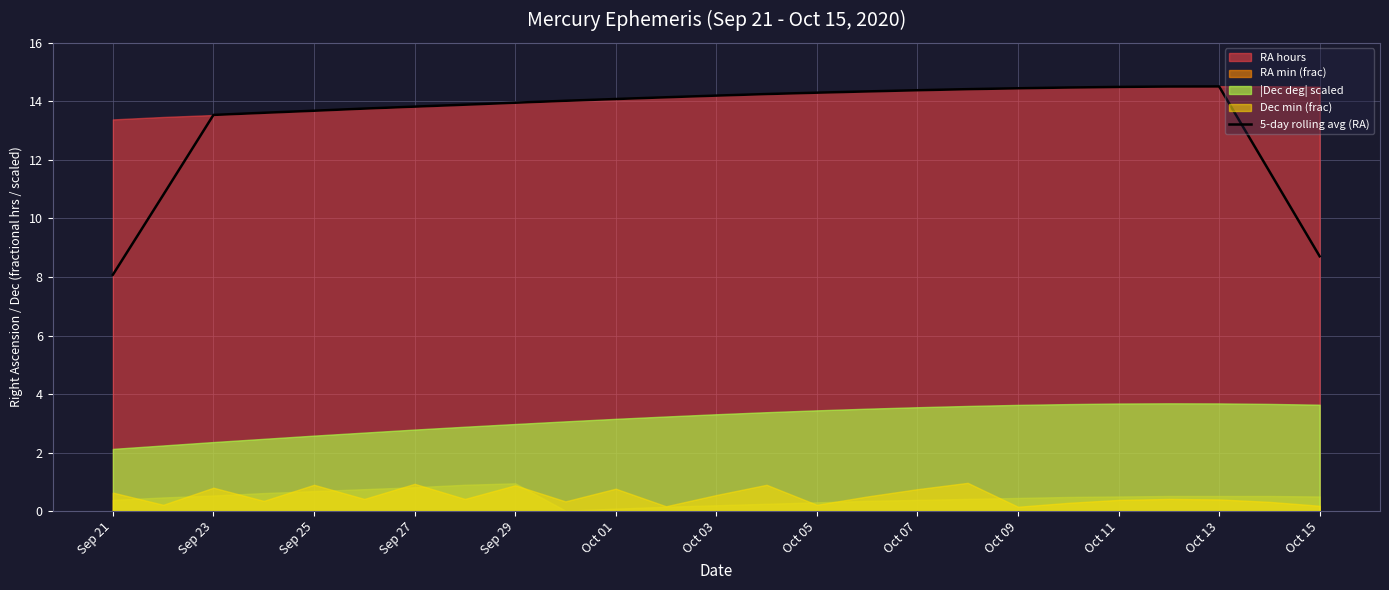

The value of 5-day rolling avg (RA) at Oct 05 is 20.4. True or false?

False